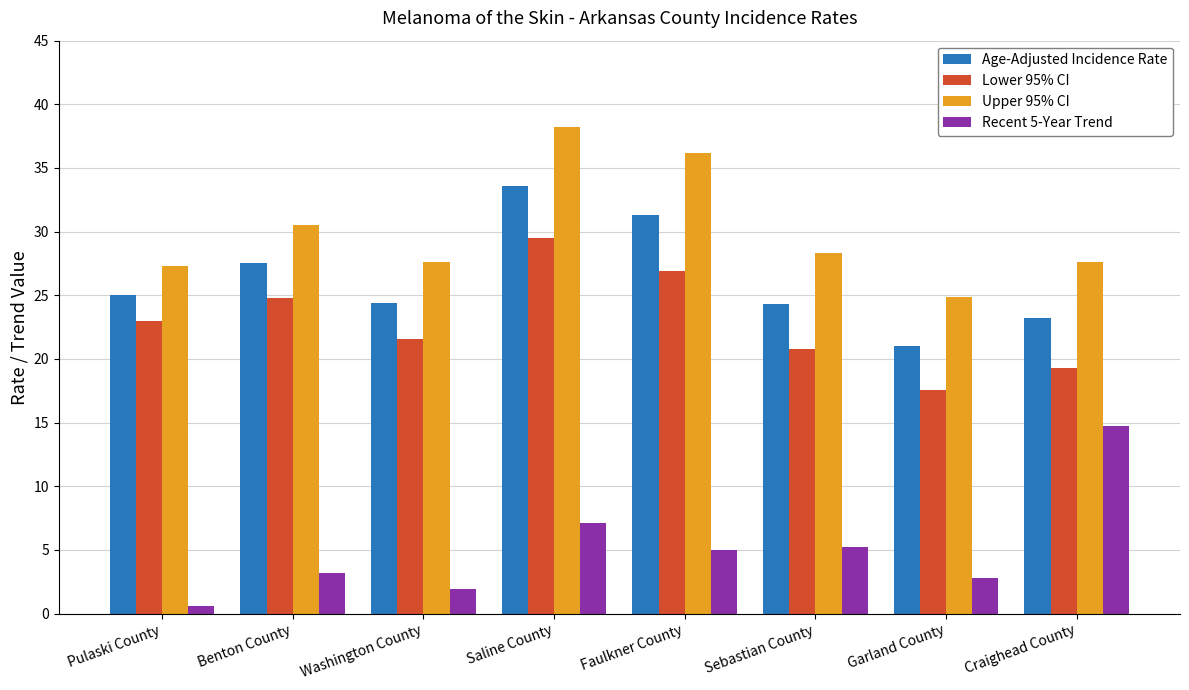

What is the spread (max minus min) of values at Saline County?

31.1